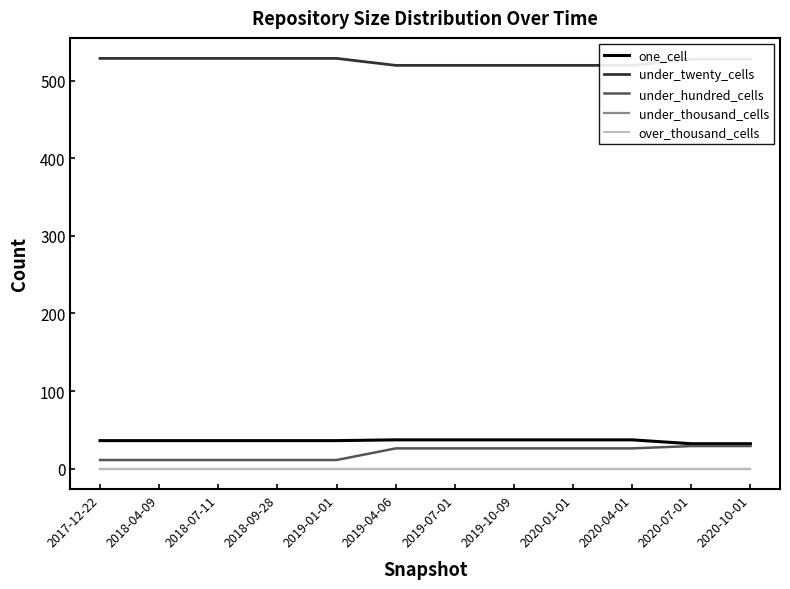

At which category does the chart reach its peak across all series?

2017-12-22